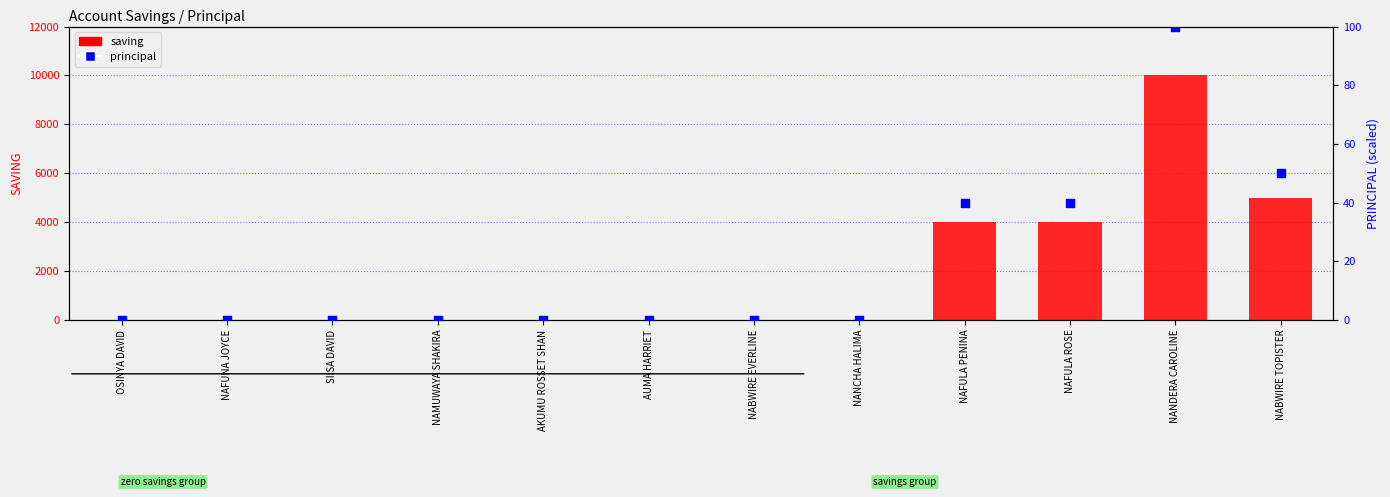

What are all the series names shown in the legend?

saving, principal